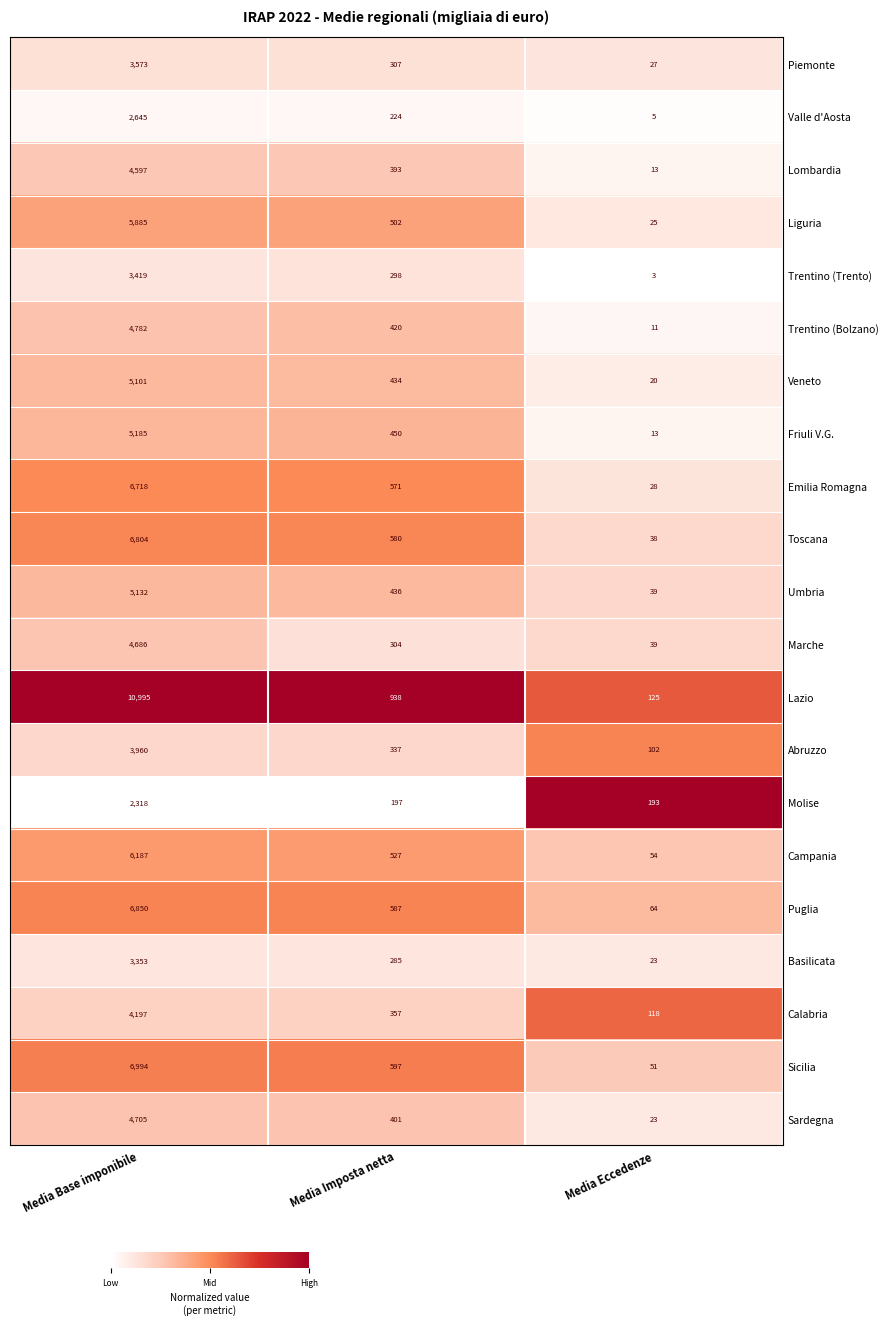

What is the spread (max minus min) of values at Media Eccedenze?

190